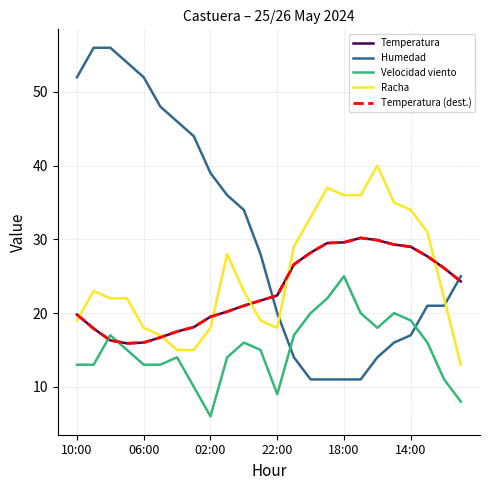

True or false: Temperatura (dest.) has more than 2 interior local peaks.

False